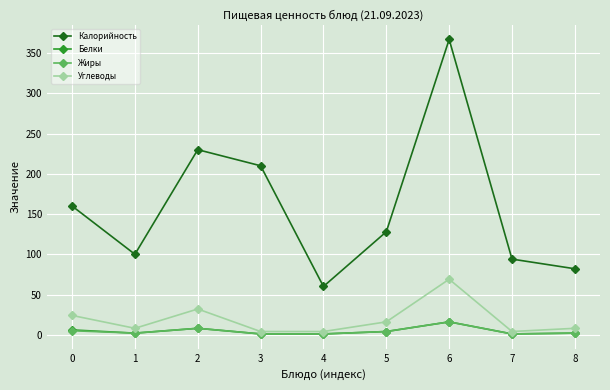

Which series has the largest range (max minus min)?

Калорийность